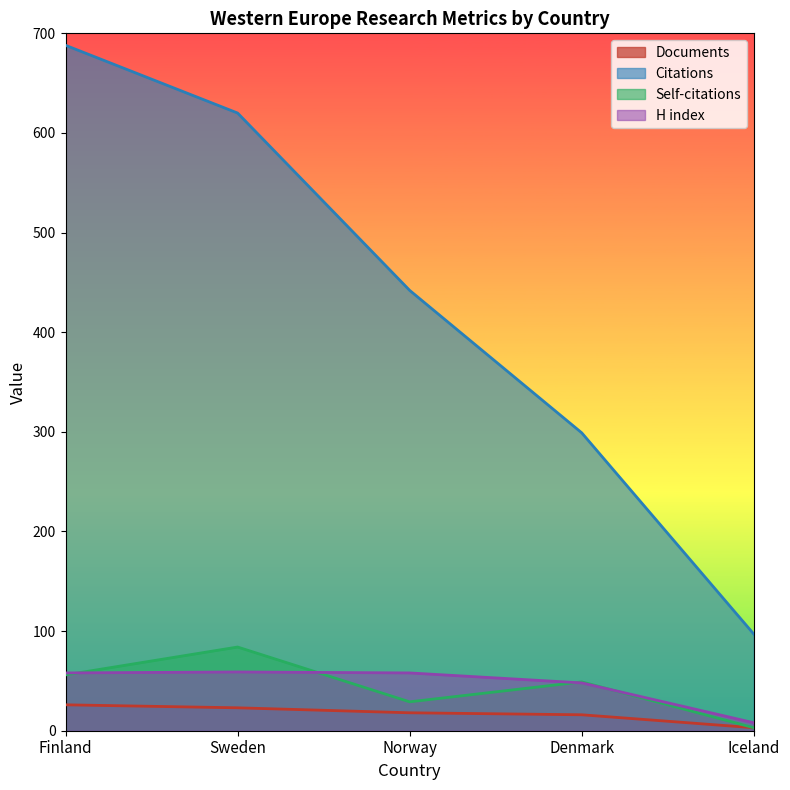

True or false: Self-citations and Documents intersect in this chart.

False